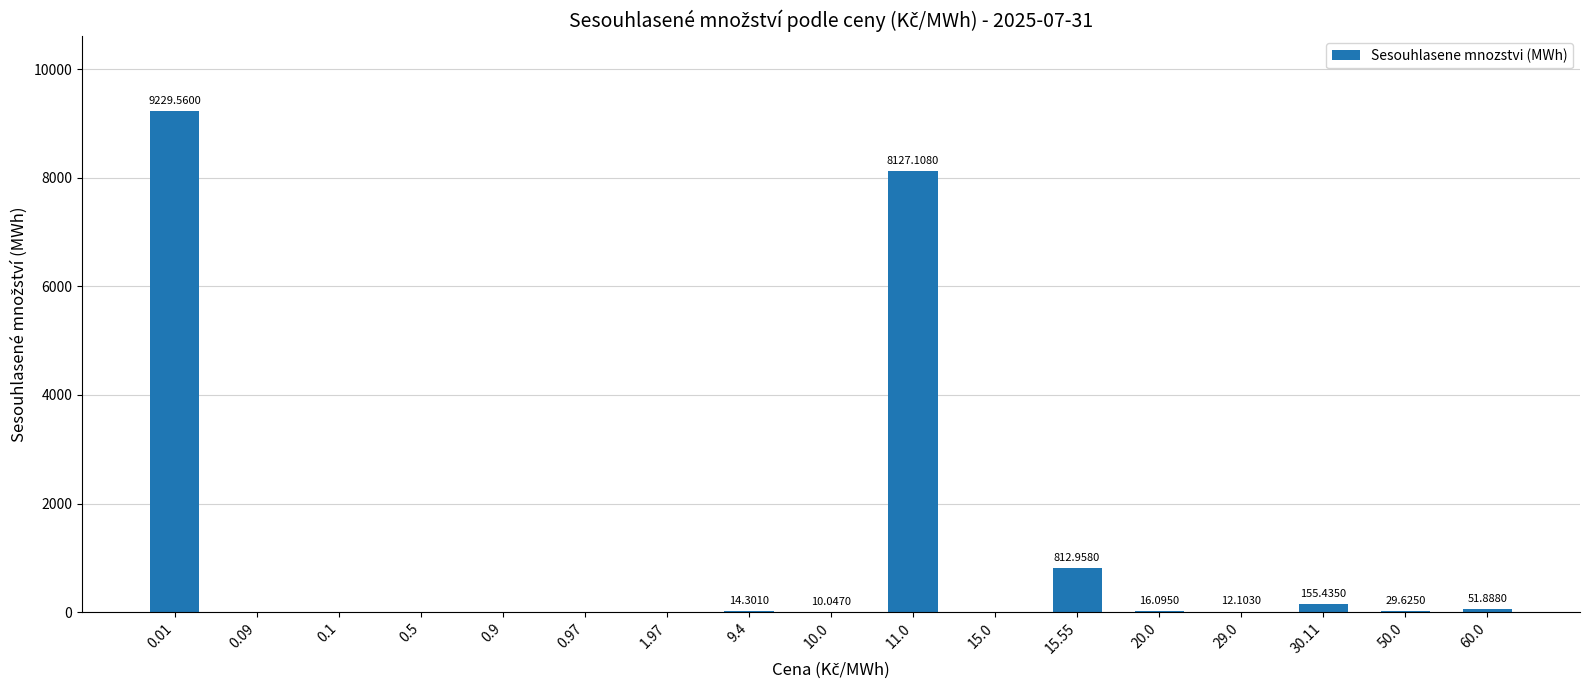

What is the difference between the values at 15.0 and 20.0?

16.1